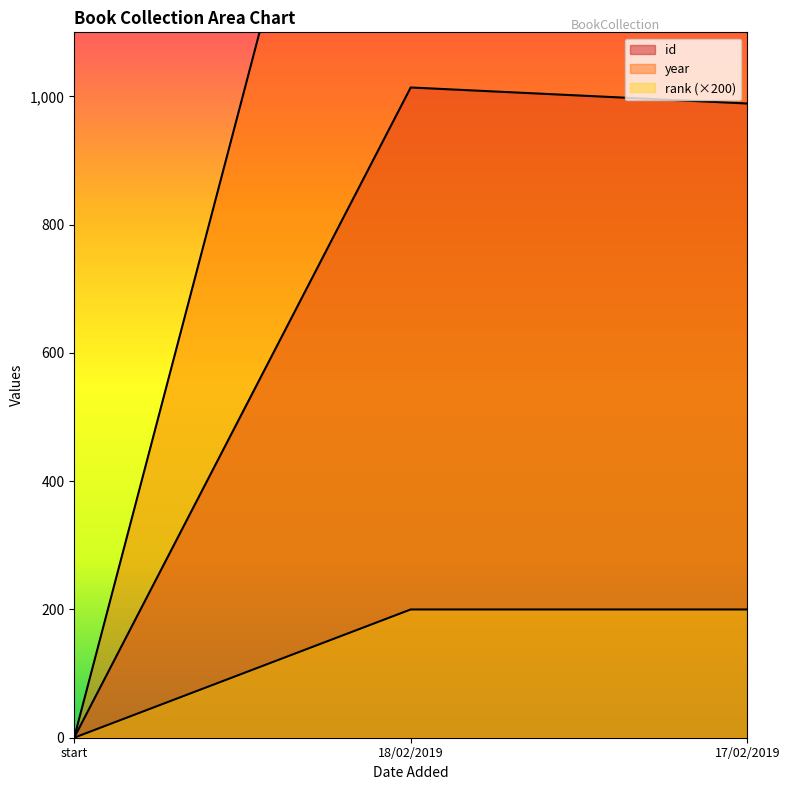

What are all the series names shown in the legend?

id, year, rank